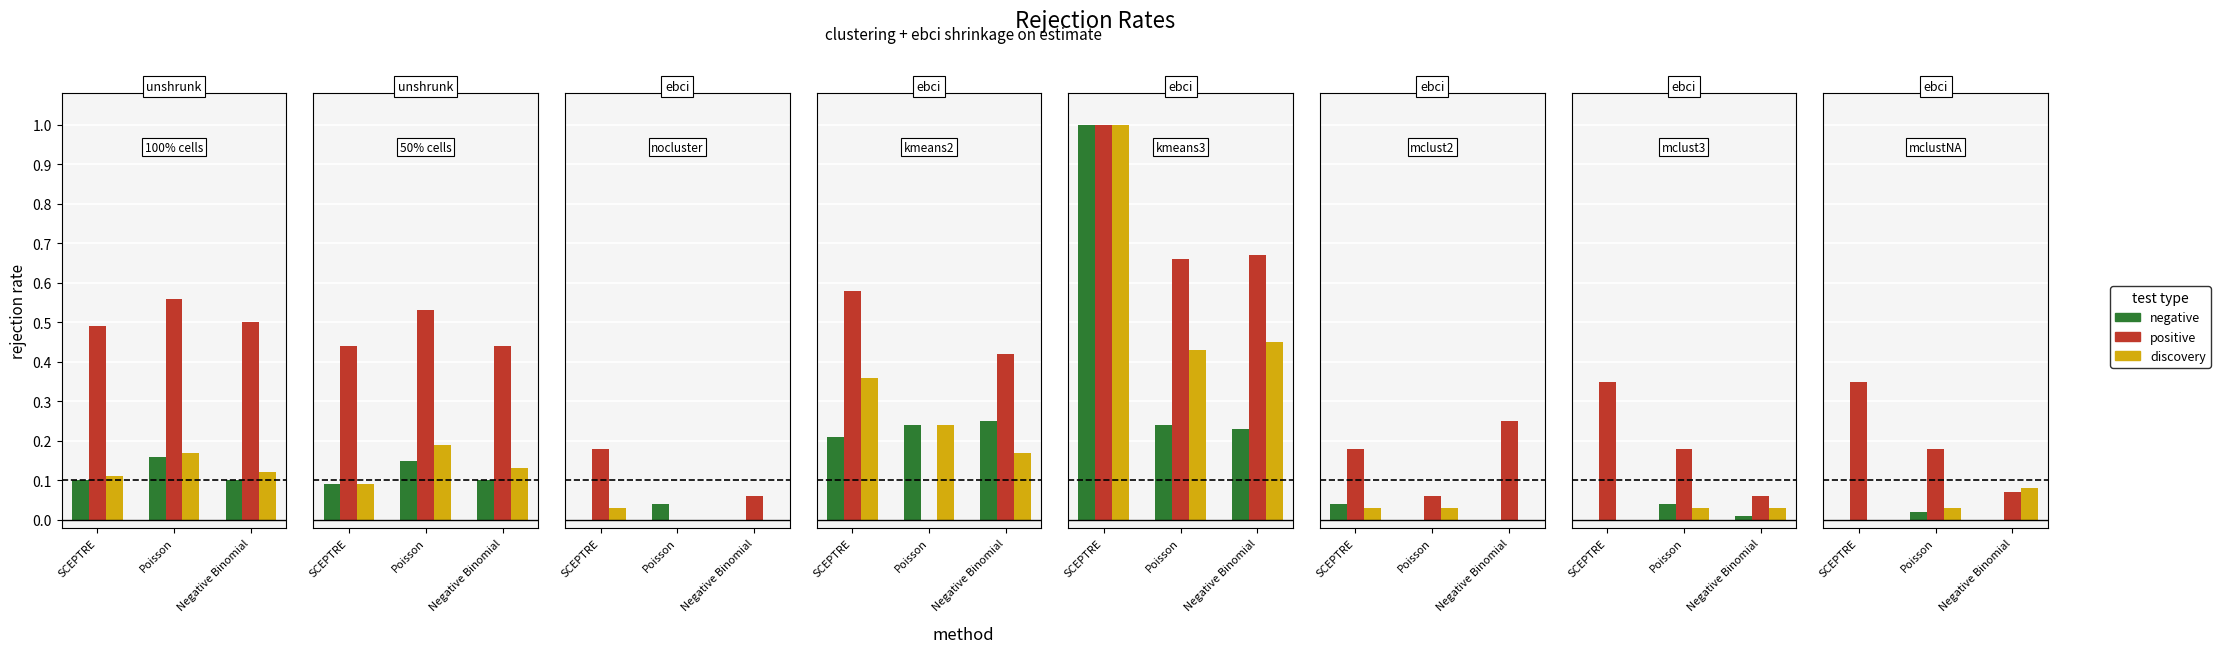

What is the sum of the positive values at Negative Binomial and Poisson?

0.2